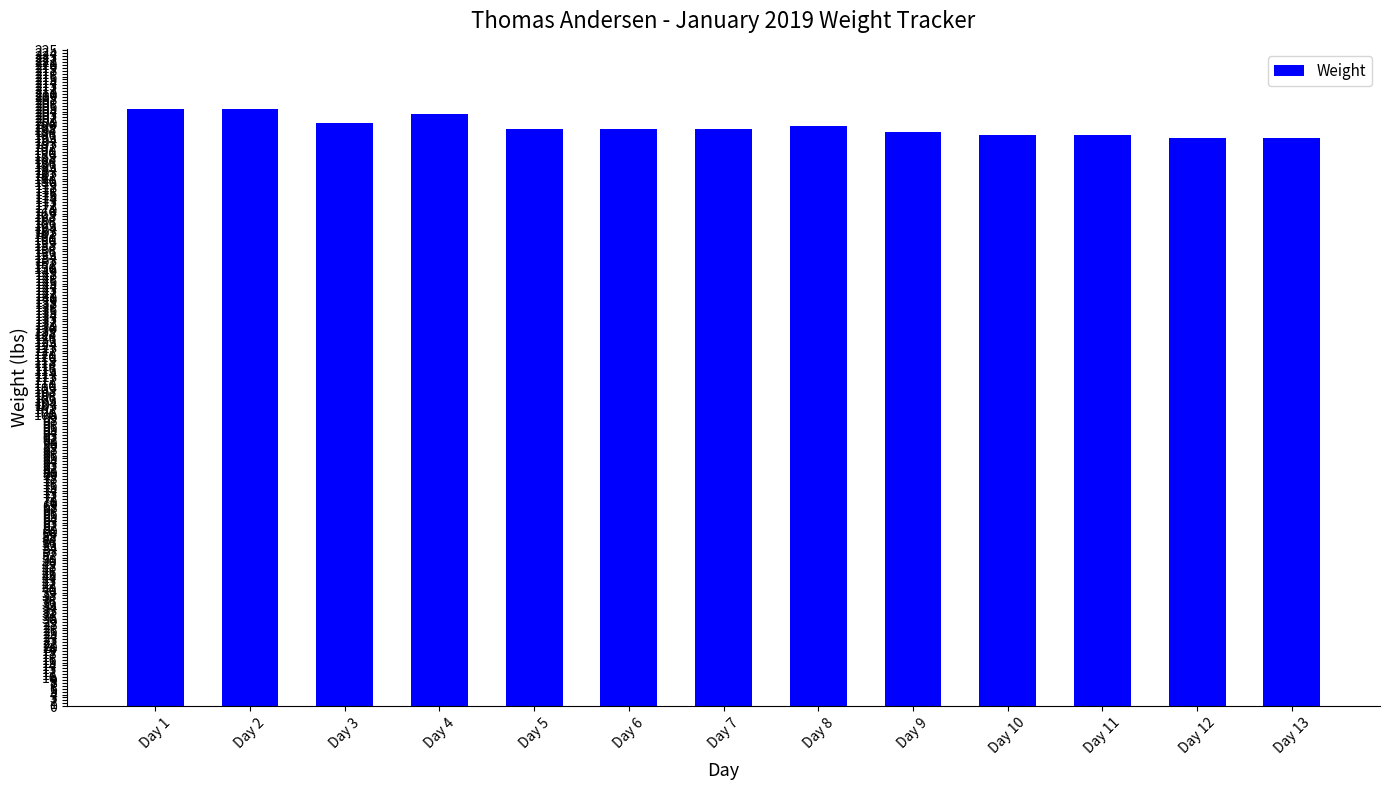

What is the average value?

199